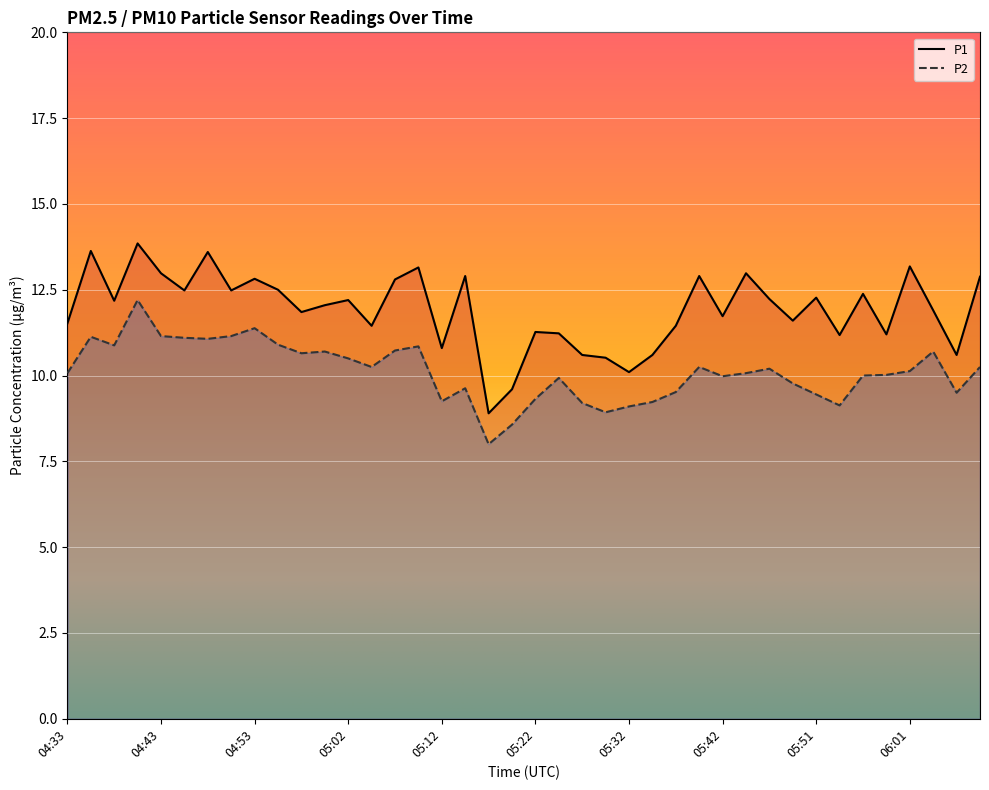

Which series has the largest range (max minus min)?

P1